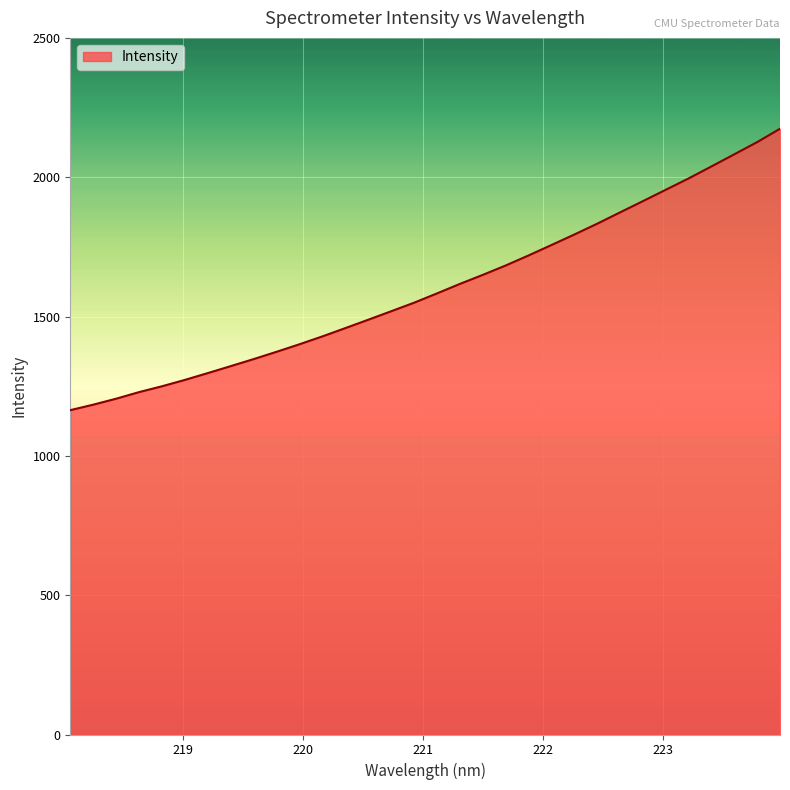

What is the minimum value shown in the chart?

1164.5